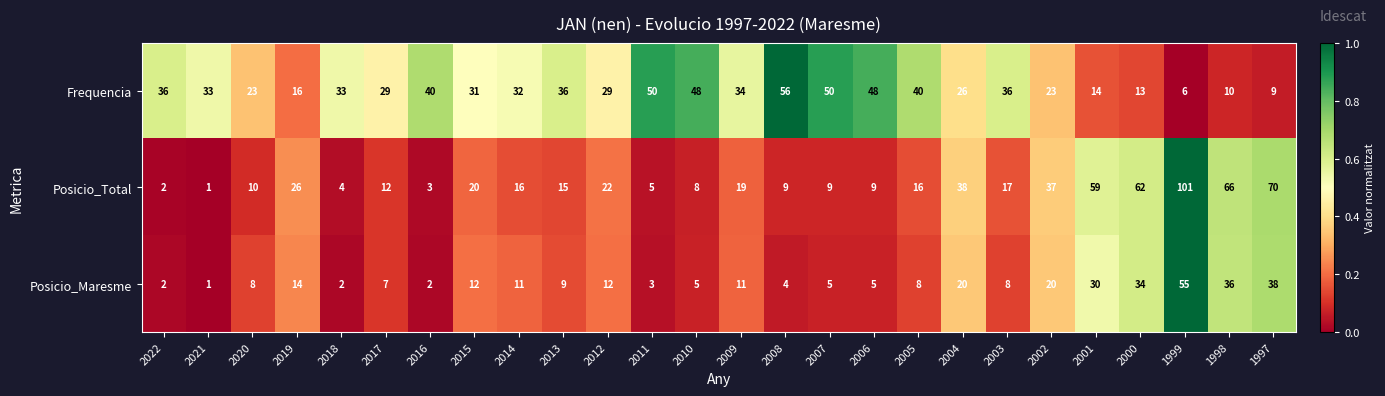

Rank the series by their maximum value, from lowest to highest.

Posicio_Maresme, Frequencia, Posicio_Total